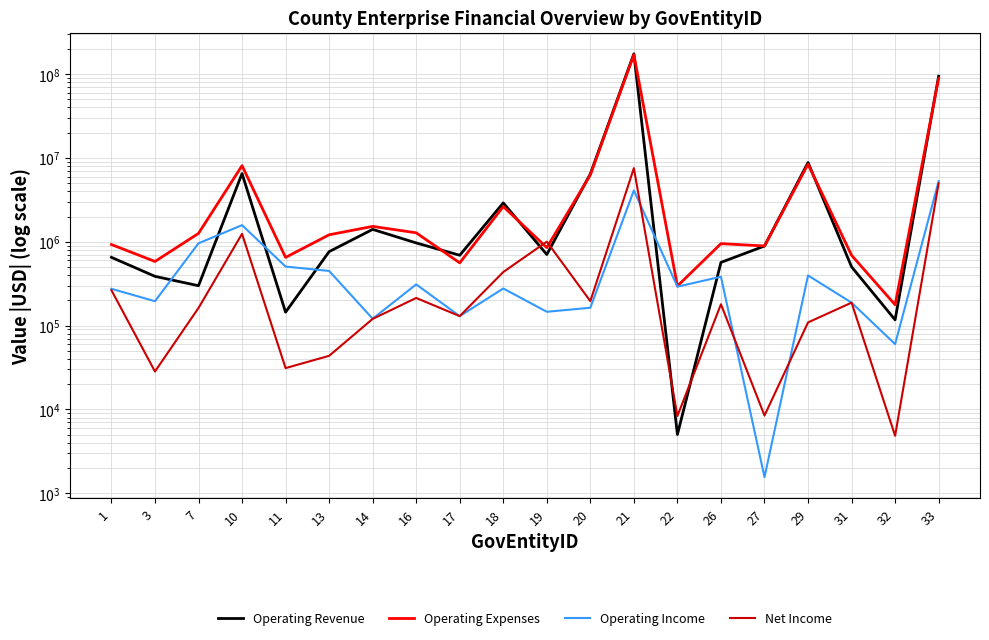

What is the sum of all Operating Income values?

15808255